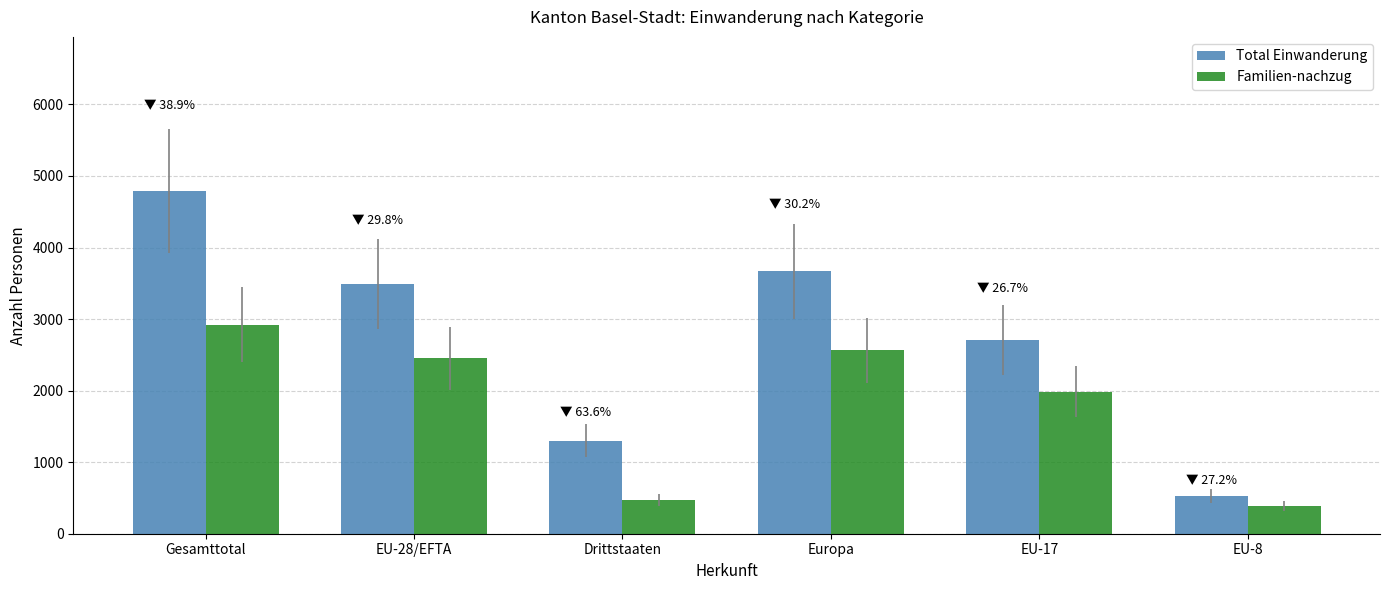

Does the chart contain any negative values?

No